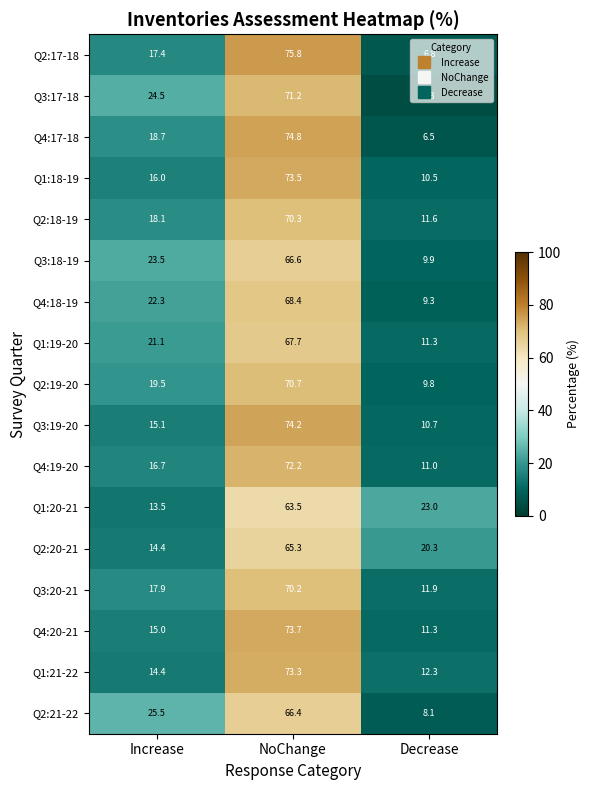

What is the sum of all Q3:17-18 values?

100.0